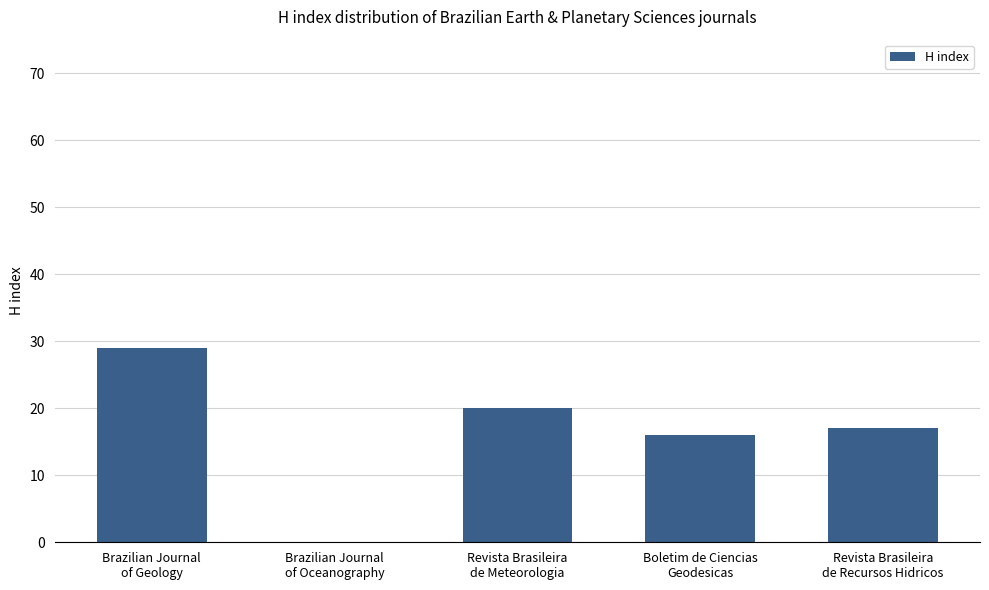

Reading left to right, list all the values displayed in this chart.

Brazilian Journal
of Geology=29	Brazilian Journal
of Oceanography=0	Revista Brasileira
de Meteorologia=20	Boletim de Ciencias
Geodesicas=16	Revista Brasileira
de Recursos Hidricos=17